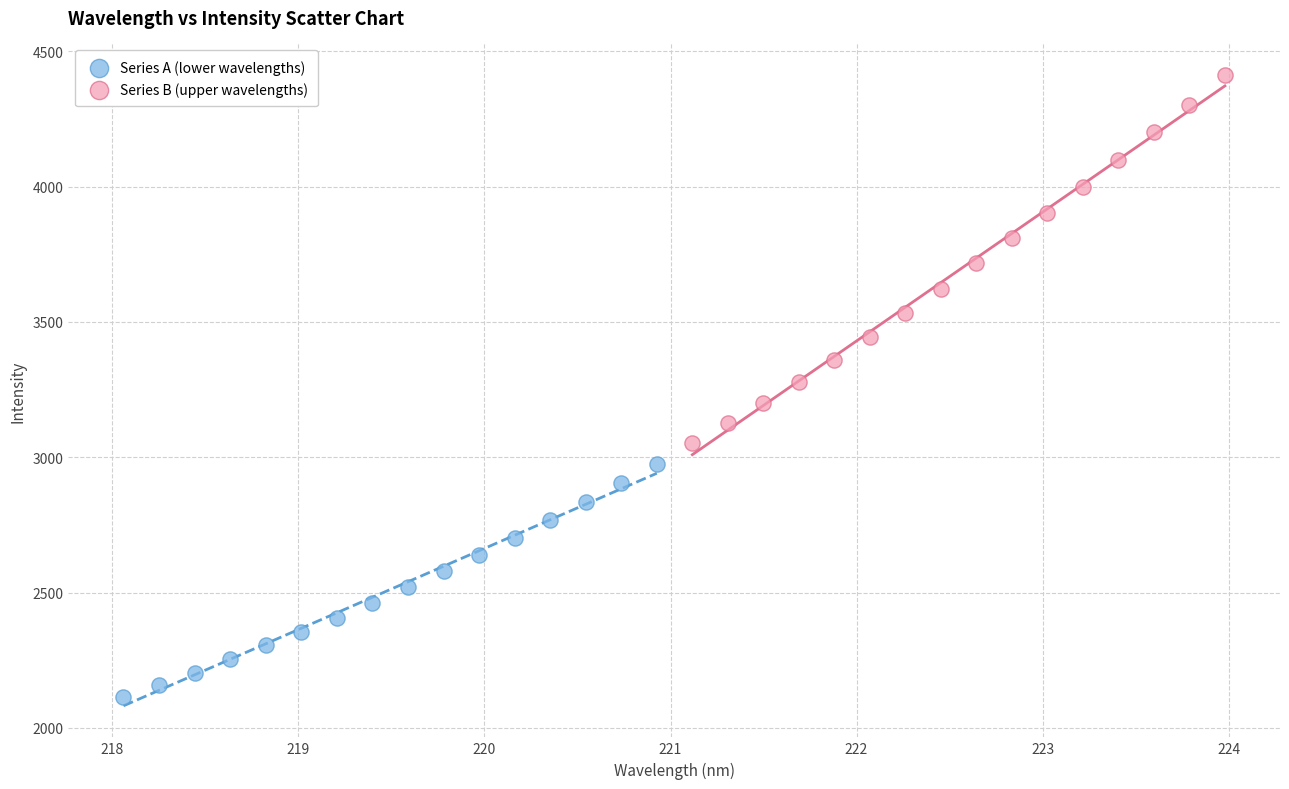

Which series contains the highest Y value?

Series B (upper wavelengths)